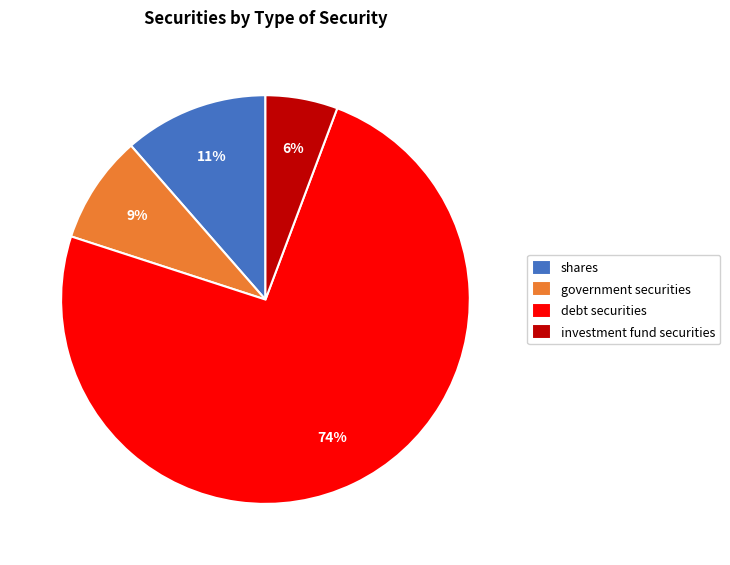

What is the smallest slice in the pie chart?

investment fund securities